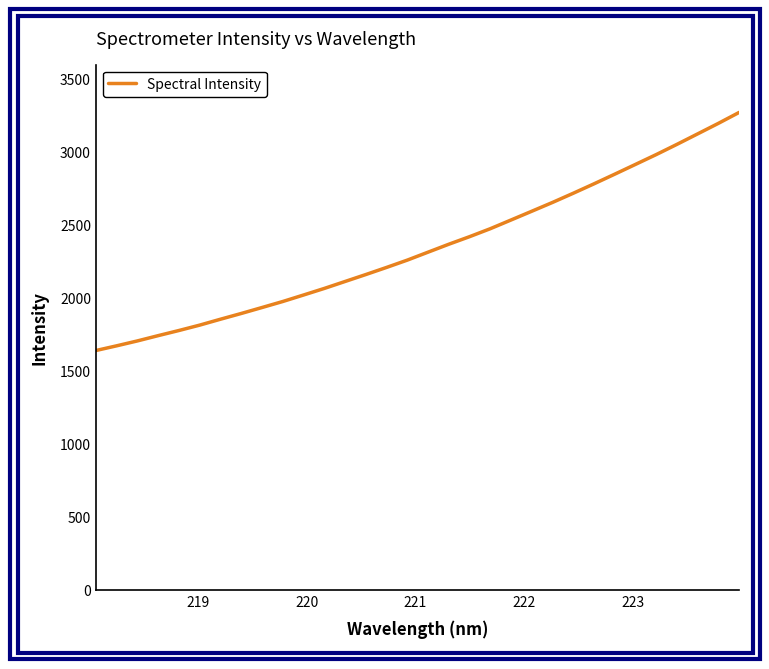

Does the chart display data point markers on the line(s)?

No